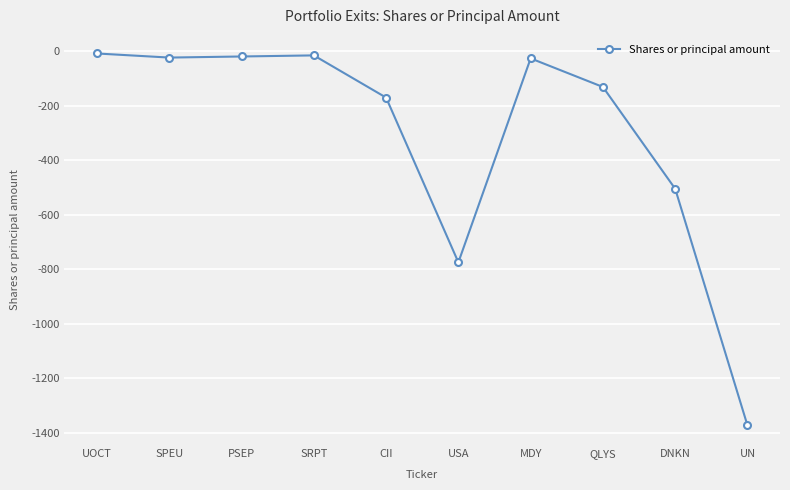

How many points are lower than both their immediate neighbors (excluding endpoints)?

2